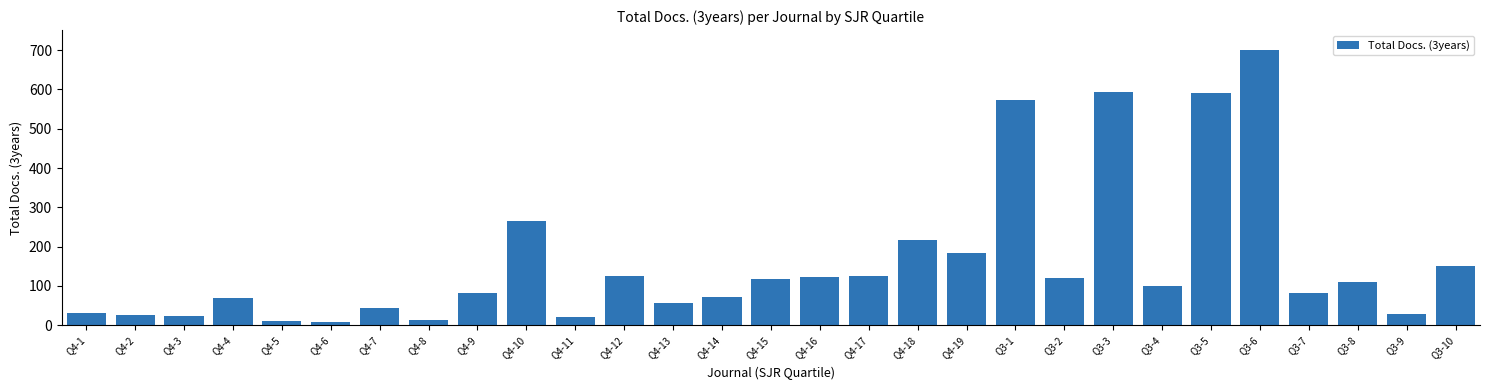

What is the label of the 24th bar from the right?

Q4-6